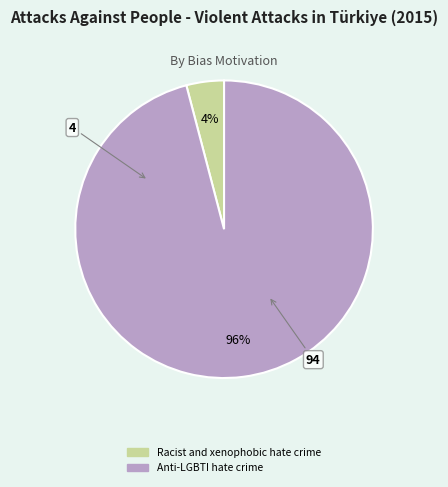

Do Anti-LGBTI hate crime and Racist and xenophobic hate crime together represent more than half of the pie?

Yes